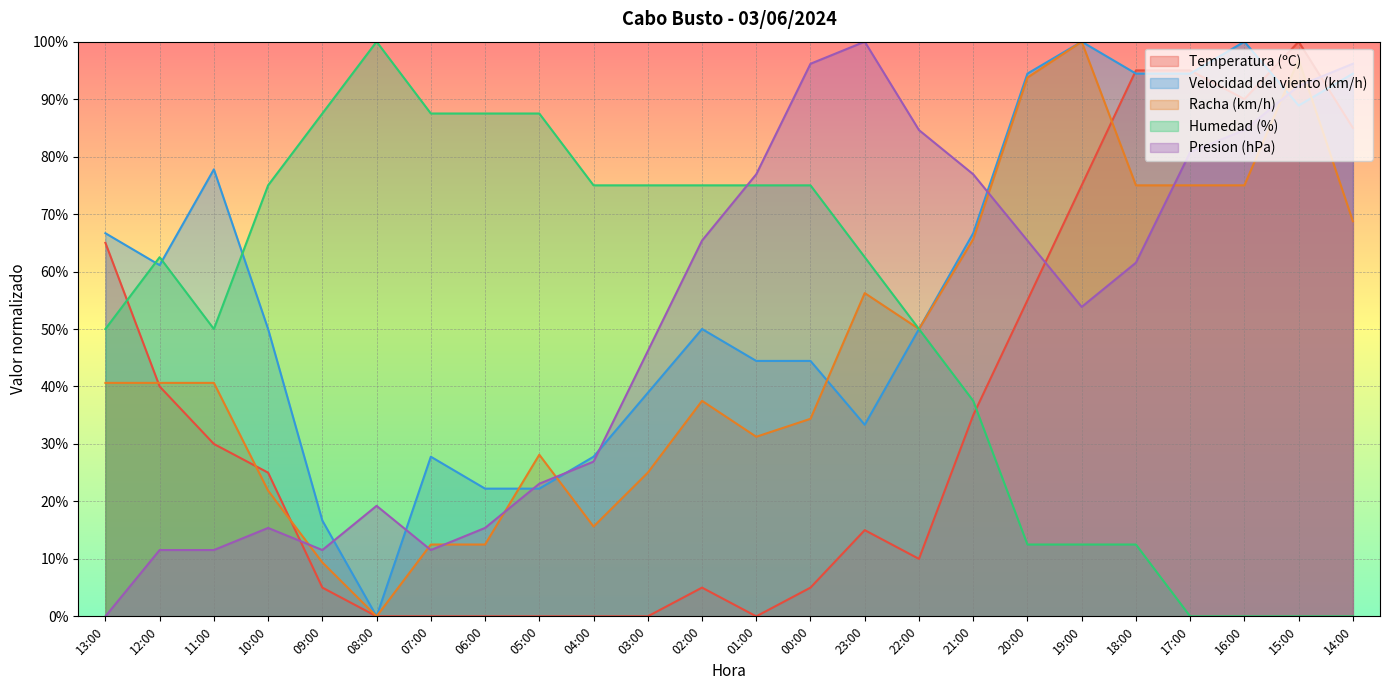

At which label is Racha (km/h) closest to 50?

22:00